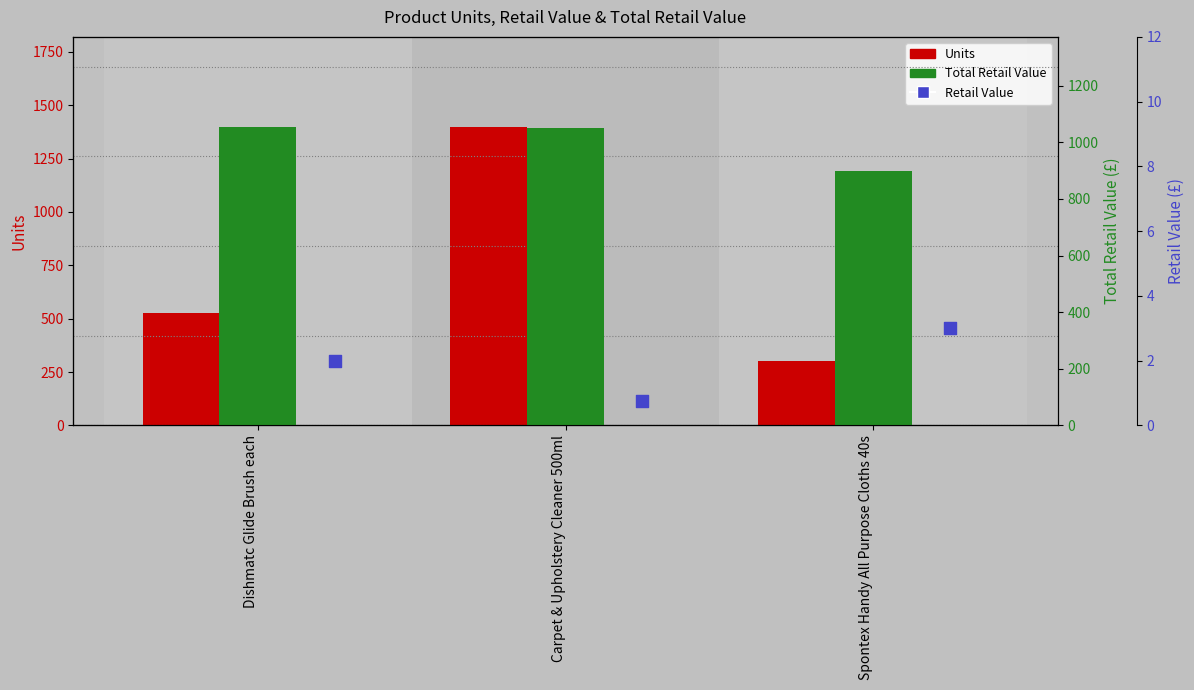

At how many categories does at least one series exceed 436?

3